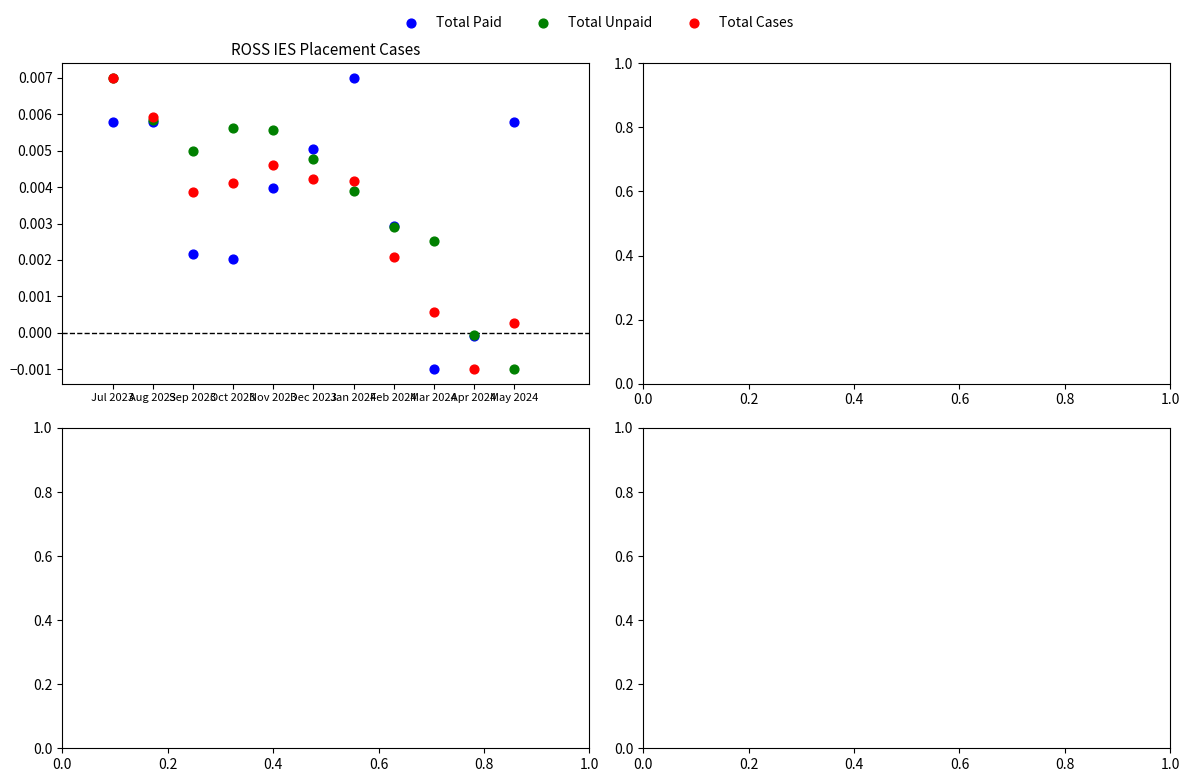

What are all the series names shown in the legend?

Total Paid, Total Unpaid, Total Cases